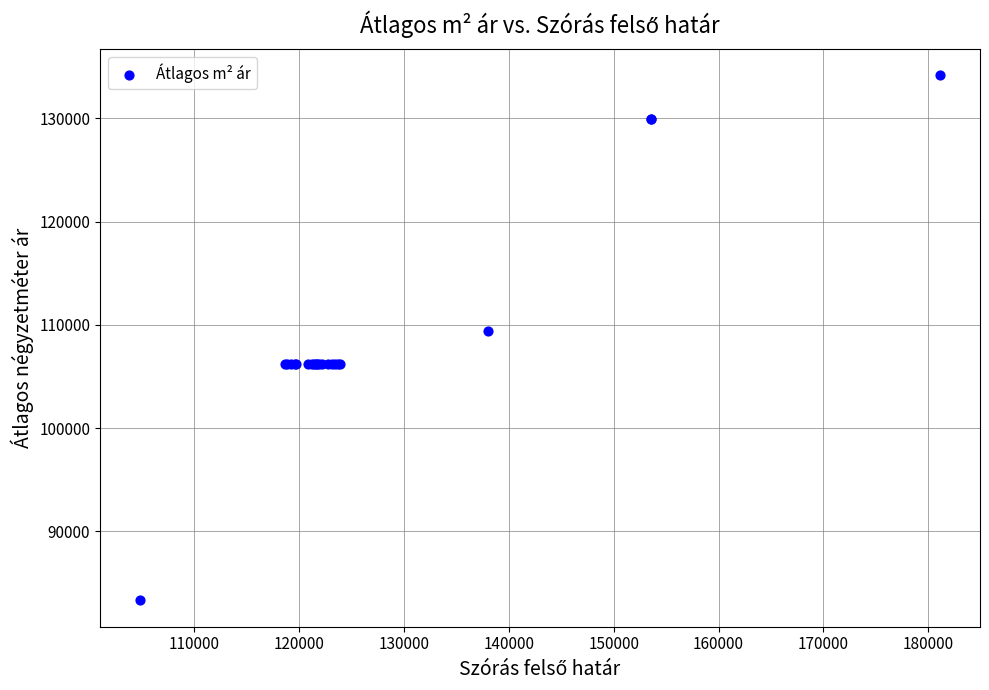

What Y value in the scatter plot is closest to 108737?

109444